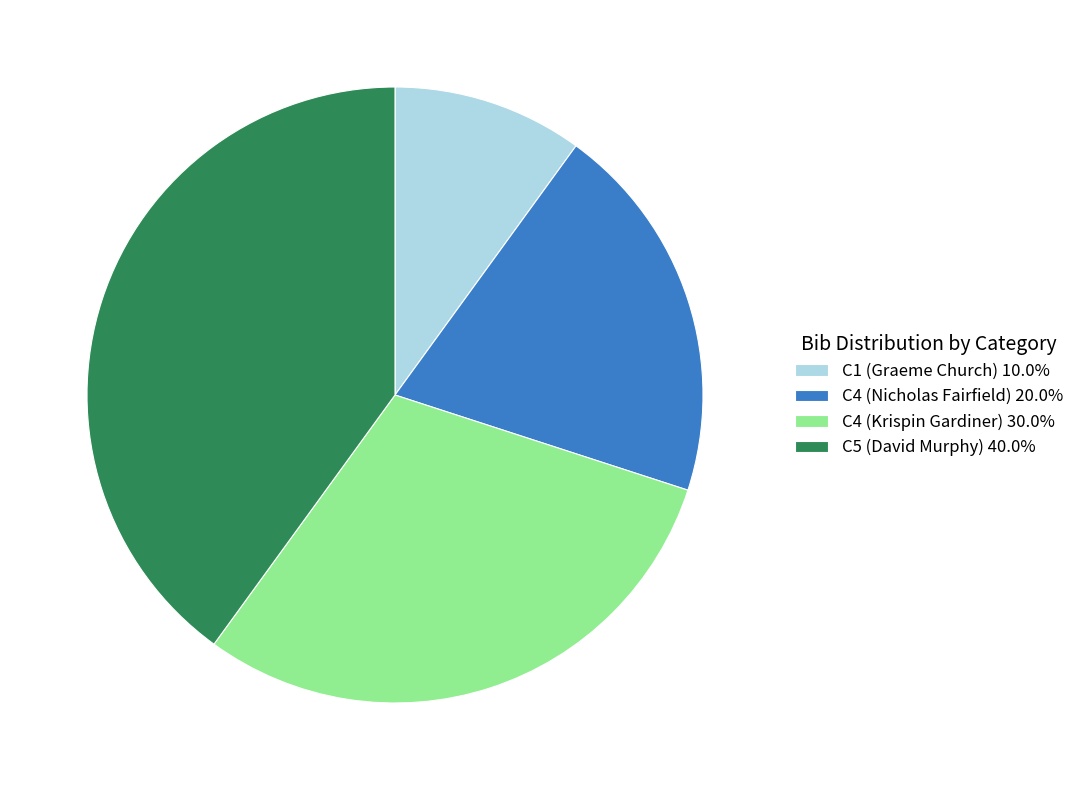

Does any single category account for the majority?

No